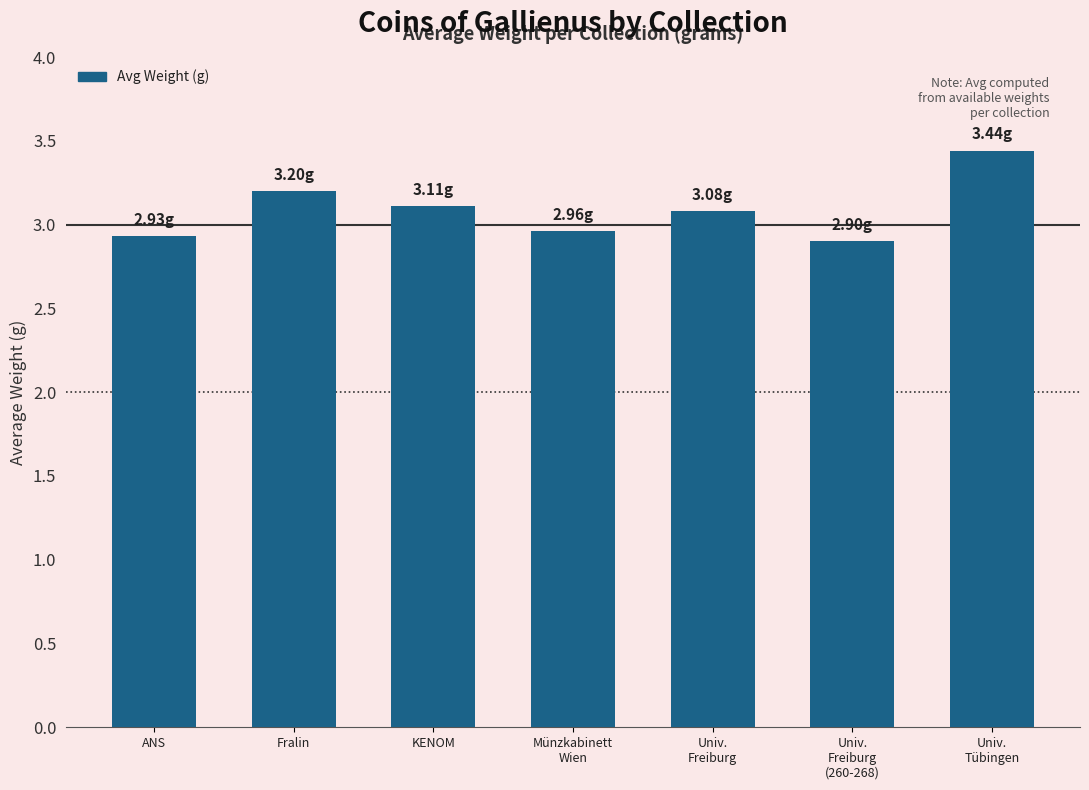

What is the difference between the maximum and second lowest values?

0.5